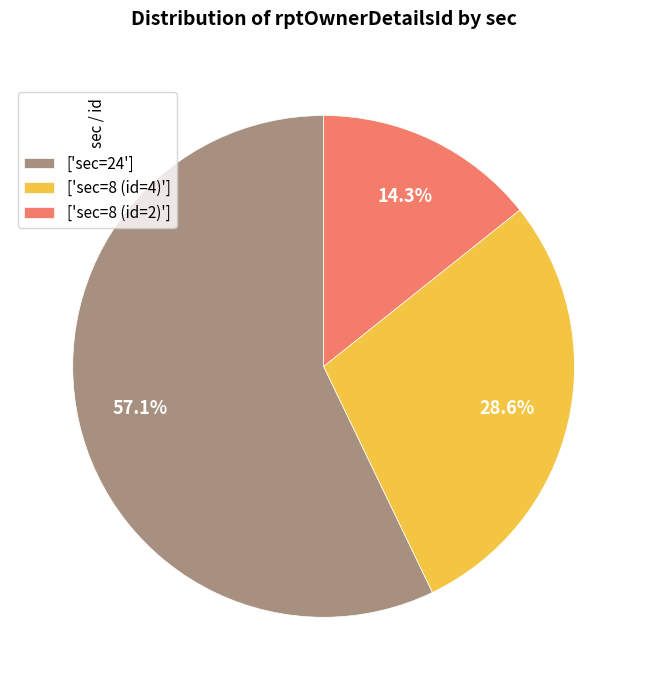

Which category has the biggest portion of the pie?

['sec=24']